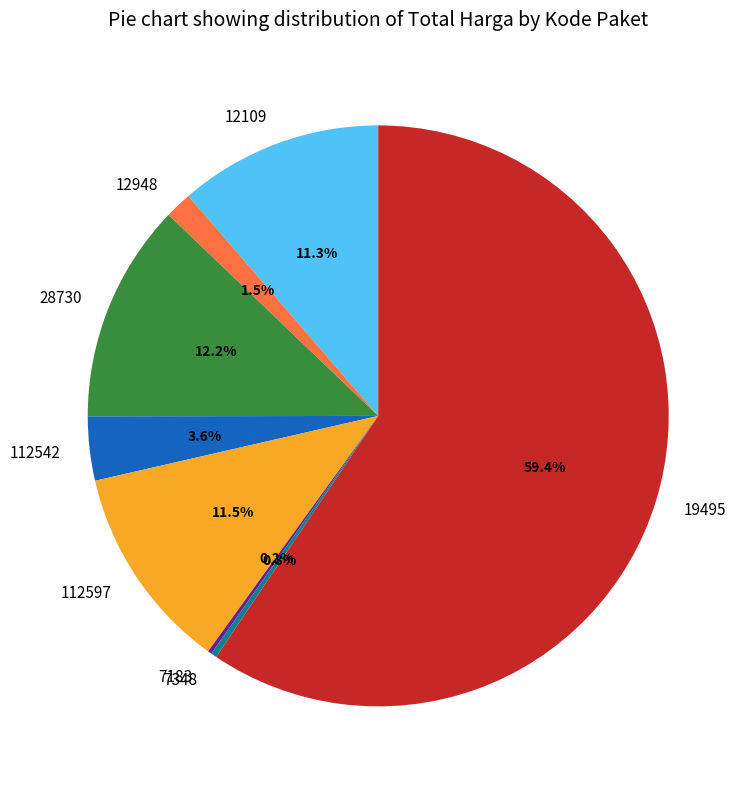

Which has a higher value, 12948 or 28730?

28730